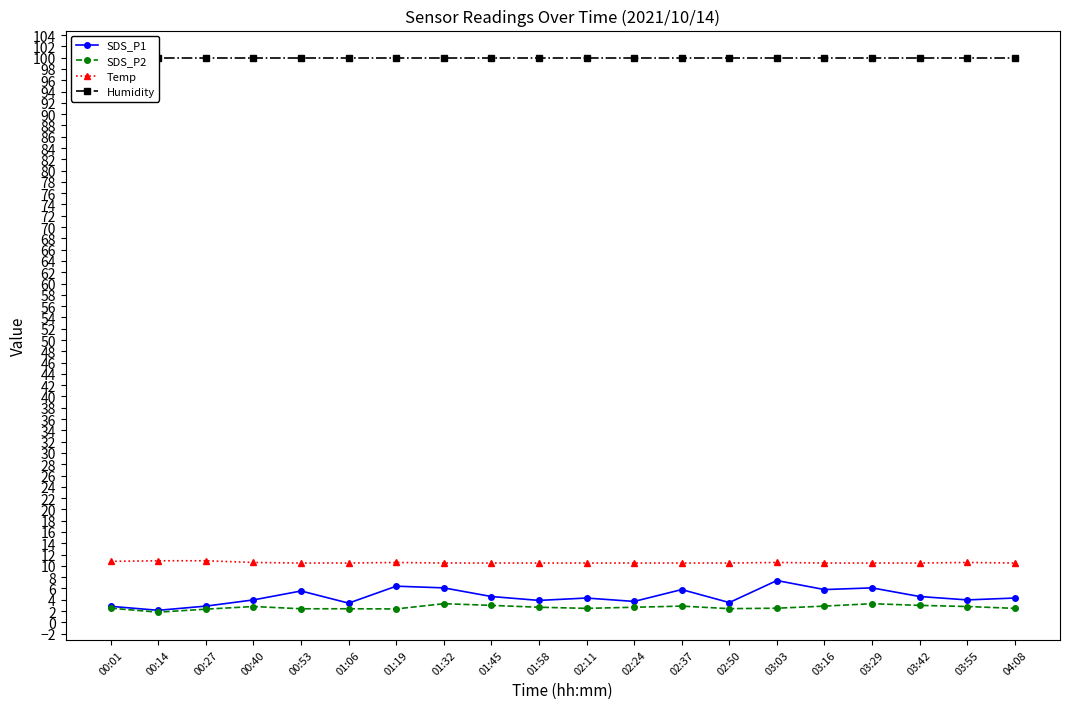

What is the difference between the SDS_P1 values at 01:45 and 00:53?

1.0